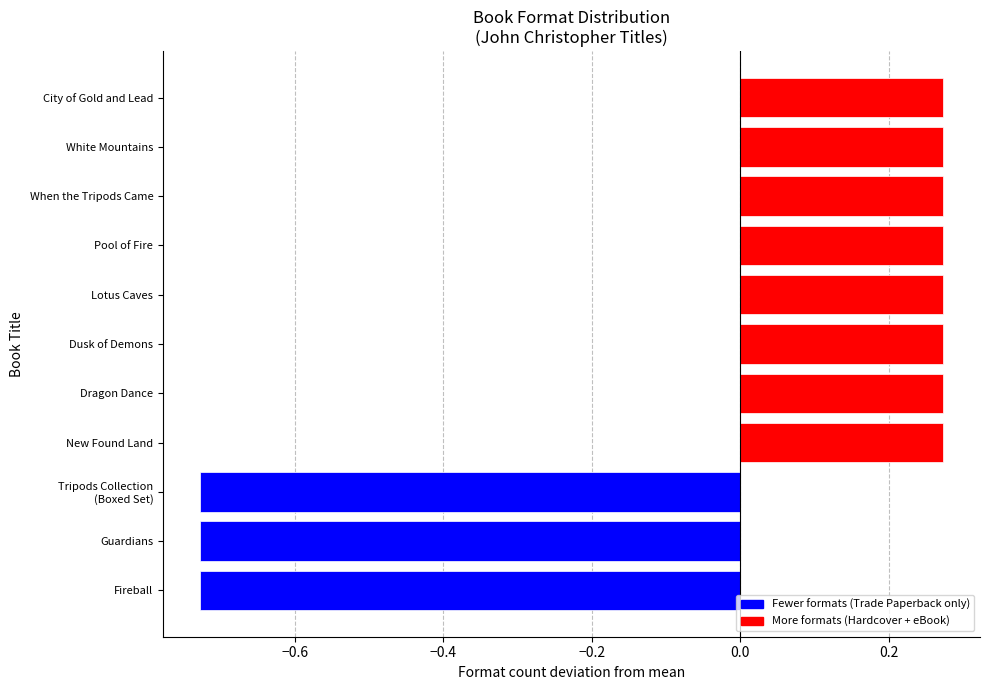

Is it true that the value at Guardians is -0.3?

False